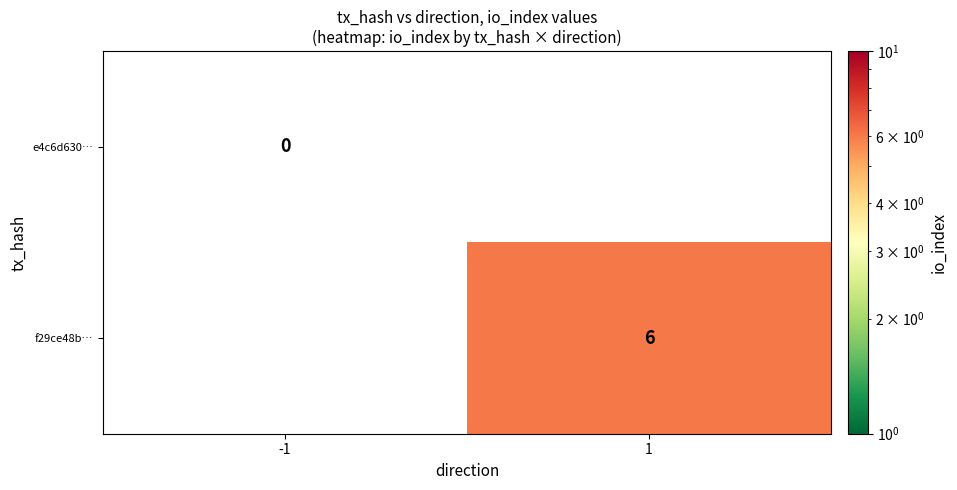

The f29ce48b… series shows 2 at 1. True or false?

False